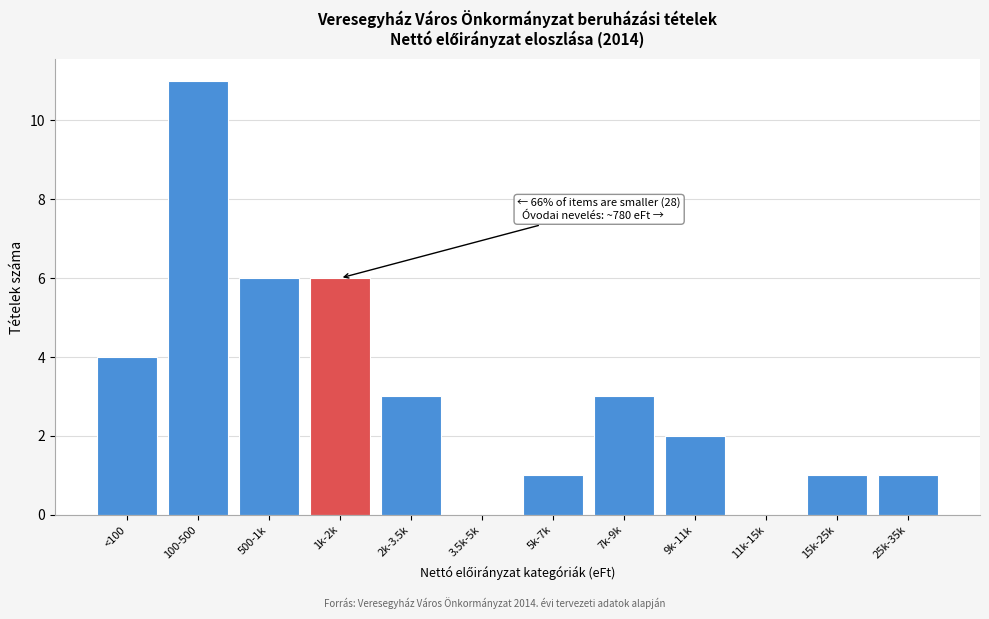

Reading left to right, transcribe all the data shown in this chart.

<100=4	100-500=11	500-1k=6	1k-2k=6	2k-3.5k=3	3.5k-5k=0	5k-7k=1	7k-9k=3	9k-11k=2	11k-15k=0	15k-25k=1	25k-35k=1